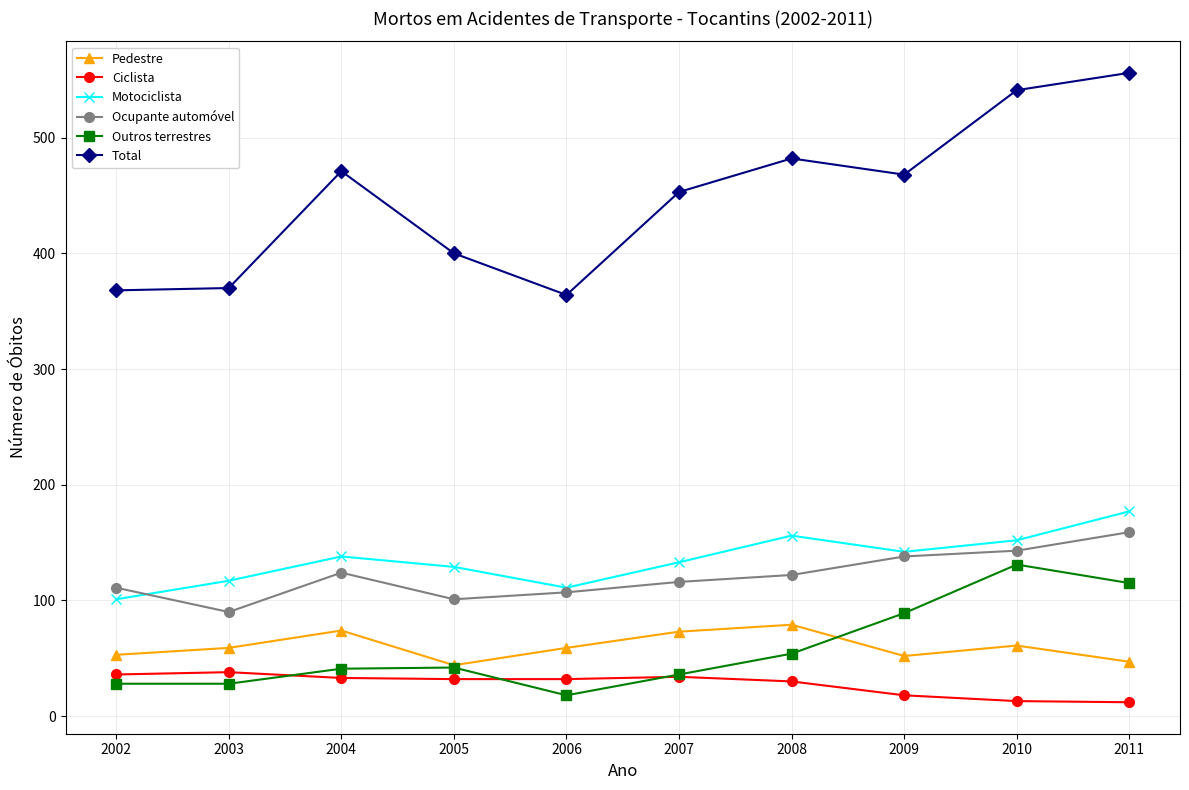

Where is the first local maximum for Total?

2004